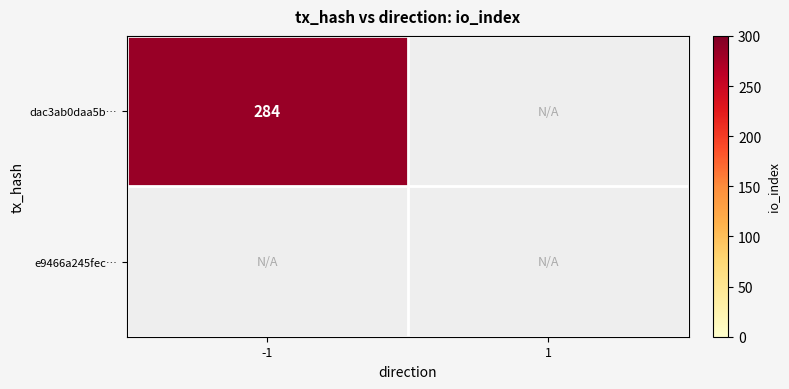

Is it true that dac3ab0daa5b… equals 82 at -1?

False